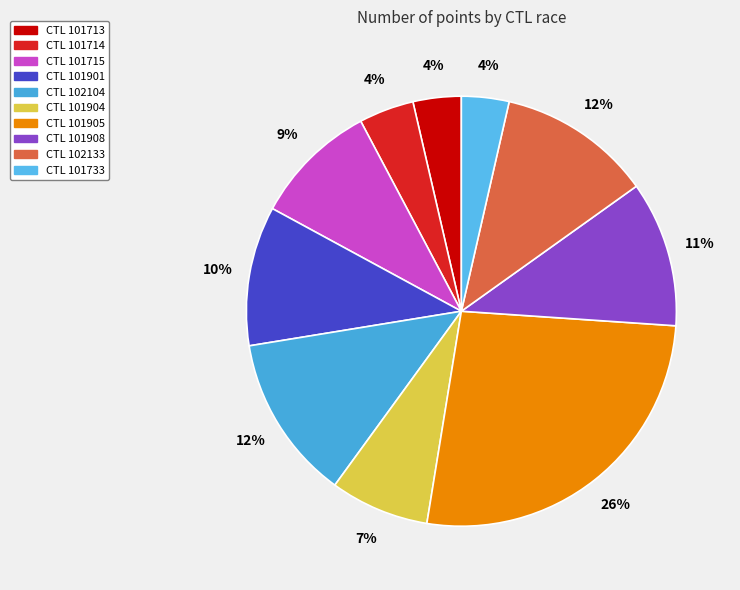

Which category has the smallest portion of the pie?

101733